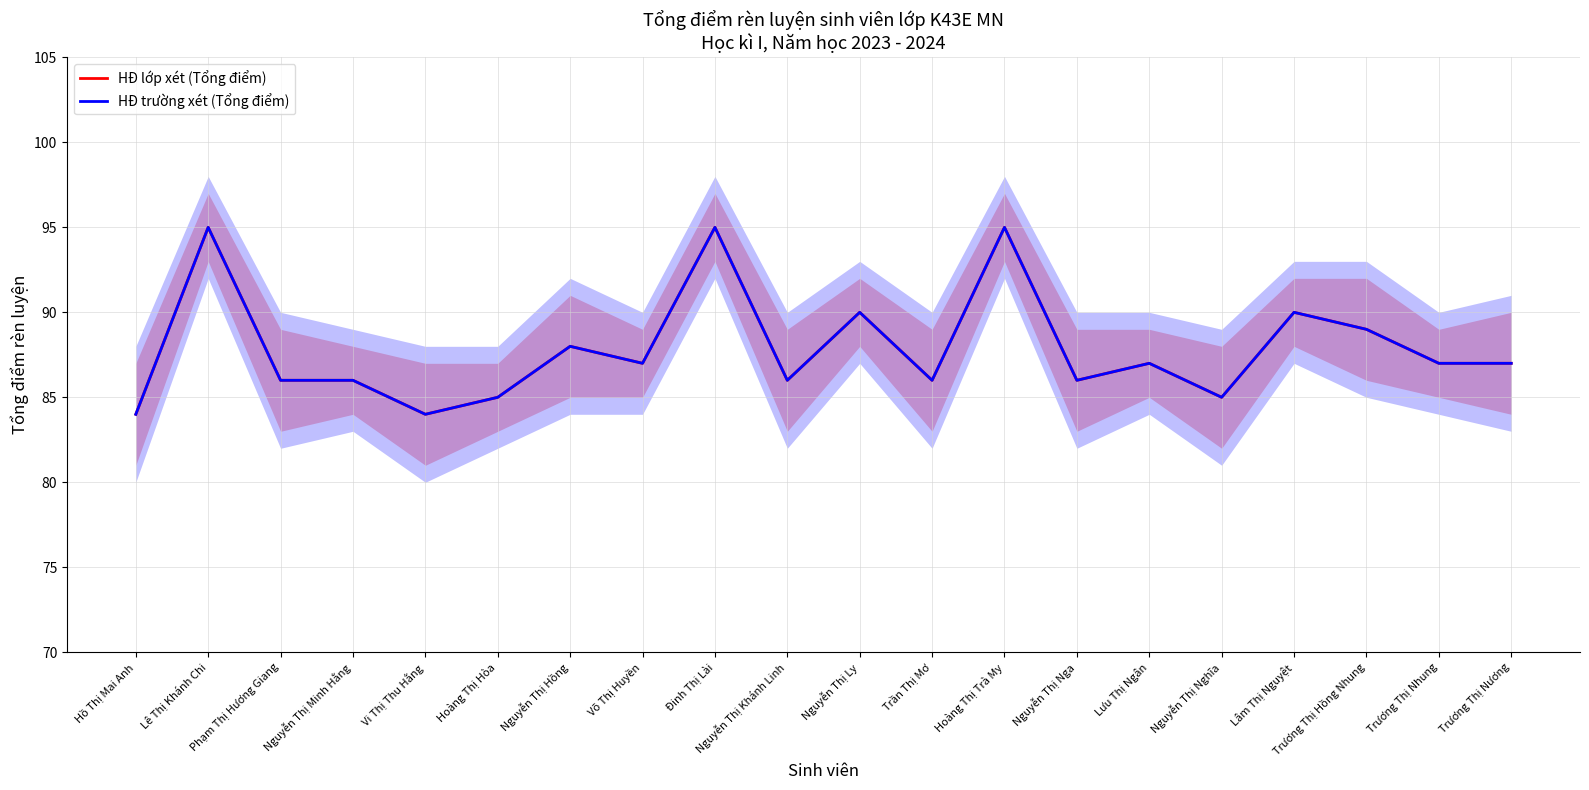

Reading left to right, transcribe all the data shown in this chart.

HĐ lớp xét (Tổng điểm): Hồ Thị Mai Anh=84	Lê Thị Khánh Chi=95	Phạm Thị Hương Giang=86	Nguyễn Thị Minh Hằng=86	Vi Thị Thu Hằng=84	Hoàng Thị Hòa=85	Nguyễn Thị Hồng=88	Võ Thị Huyền=87	Đinh Thị Lài=95	Nguyễn Thị Khánh Linh=86	Nguyễn Thị Ly=90	Trần Thị Mơ=86	Hoàng Thị Trà My=95	Nguyễn Thị Nga=86	Lưu Thị Ngân=87	Nguyễn Thị Nghĩa=85	Lâm Thị Nguyệt=90	Trương Thị Hồng Nhung=89	Trương Thị Nhung=87	Trương Thị Nương=87
HĐ trường xét (Tổng điểm): Hồ Thị Mai Anh=84	Lê Thị Khánh Chi=95	Phạm Thị Hương Giang=86	Nguyễn Thị Minh Hằng=86	Vi Thị Thu Hằng=84	Hoàng Thị Hòa=85	Nguyễn Thị Hồng=88	Võ Thị Huyền=87	Đinh Thị Lài=95	Nguyễn Thị Khánh Linh=86	Nguyễn Thị Ly=90	Trần Thị Mơ=86	Hoàng Thị Trà My=95	Nguyễn Thị Nga=86	Lưu Thị Ngân=87	Nguyễn Thị Nghĩa=85	Lâm Thị Nguyệt=90	Trương Thị Hồng Nhung=89	Trương Thị Nhung=87	Trương Thị Nương=87